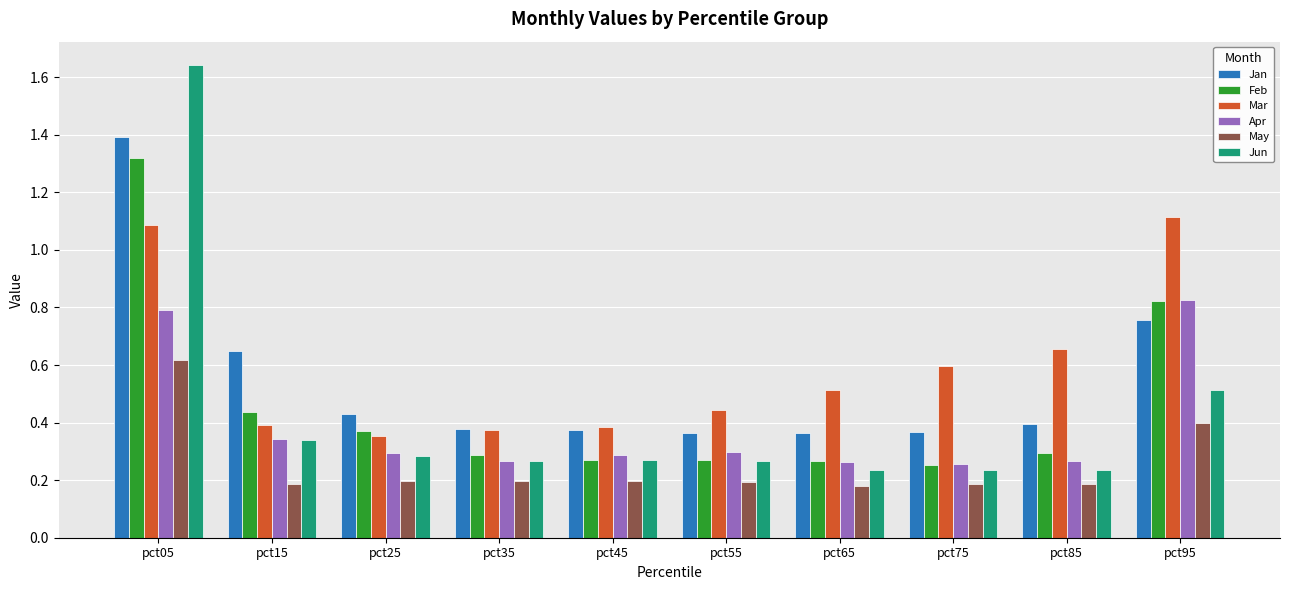

Between pct05 and pct65, which series saw the biggest shift?

Jun